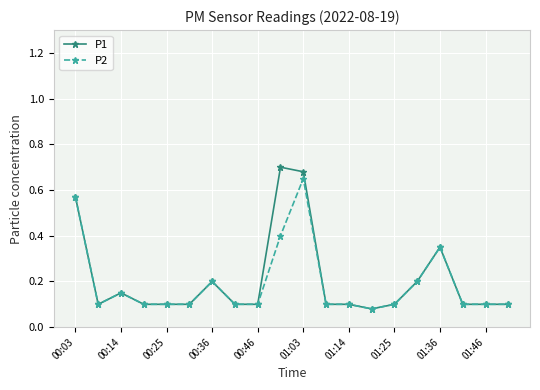

How many categories are shown in the chart?

20